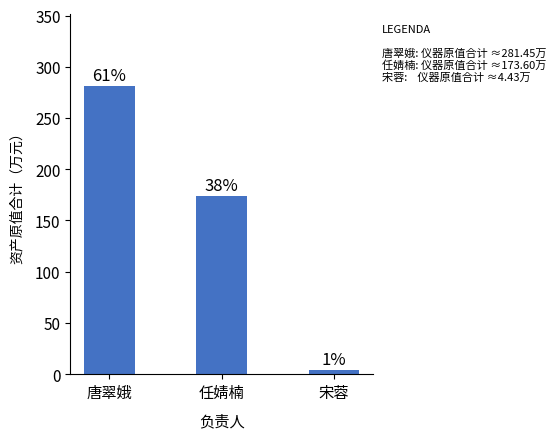

What is the difference between the values at 任婧楠 and 宋蓉?

169.2